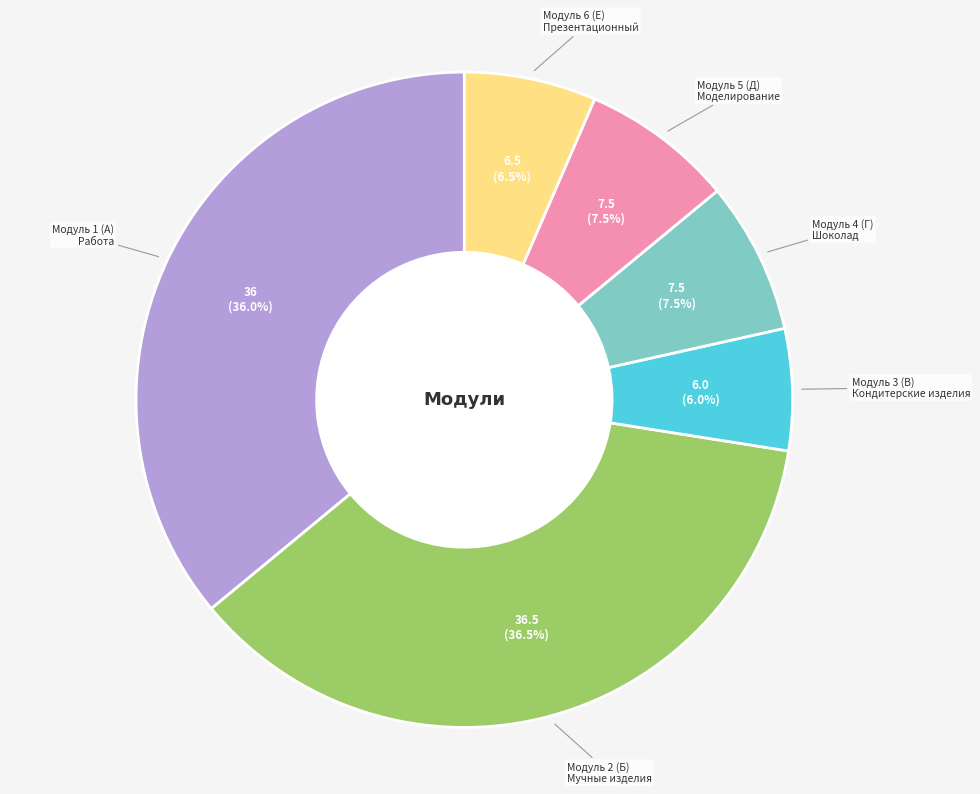

To the nearest percent, what is the difference between the largest and smallest slice percentages?

30%